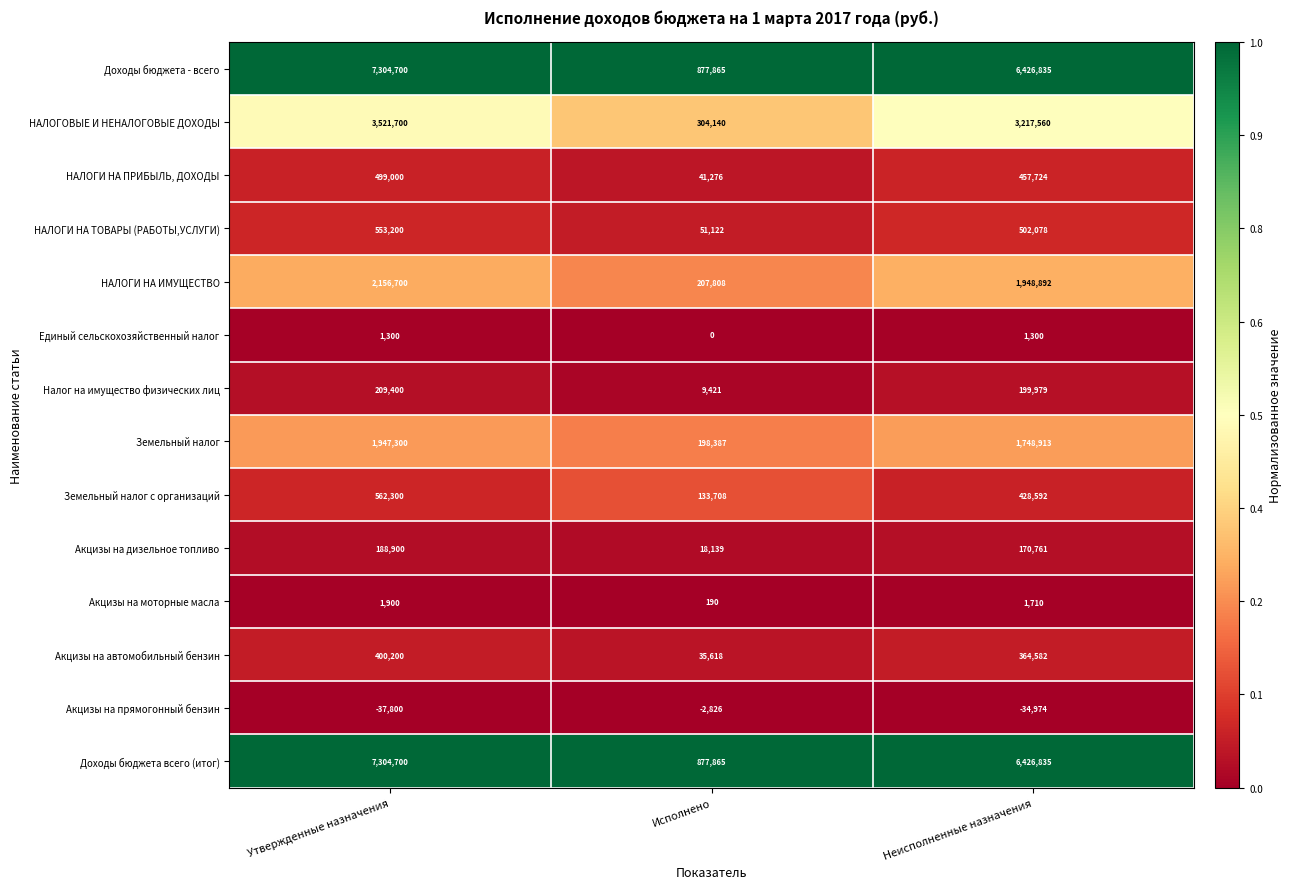

What is the difference between the second highest and minimum values in the Акцизы на дизельное топливо series?

152622